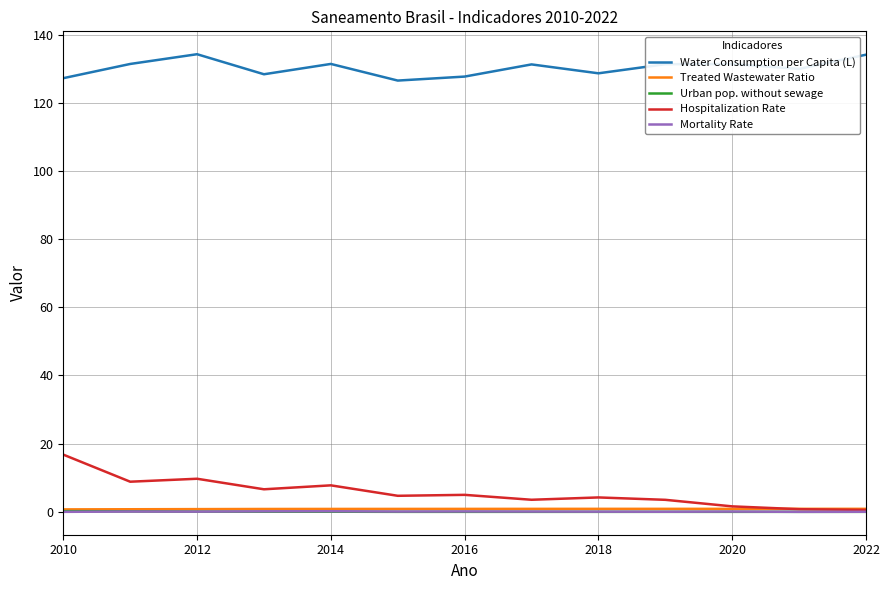

What is the maximum value for Hospitalization Rate?

16.8